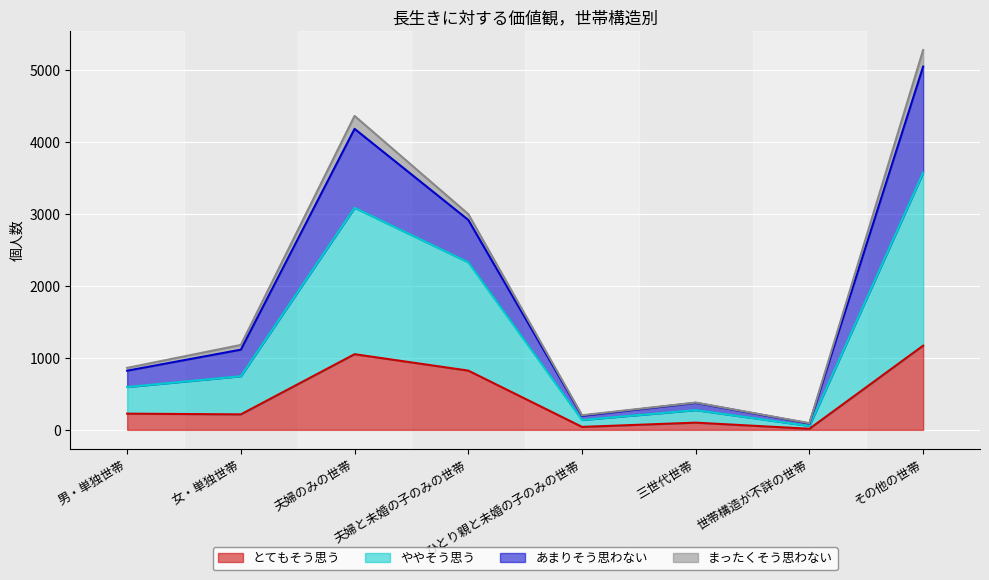

At which category is the sum across all series the highest?

その他の世帯